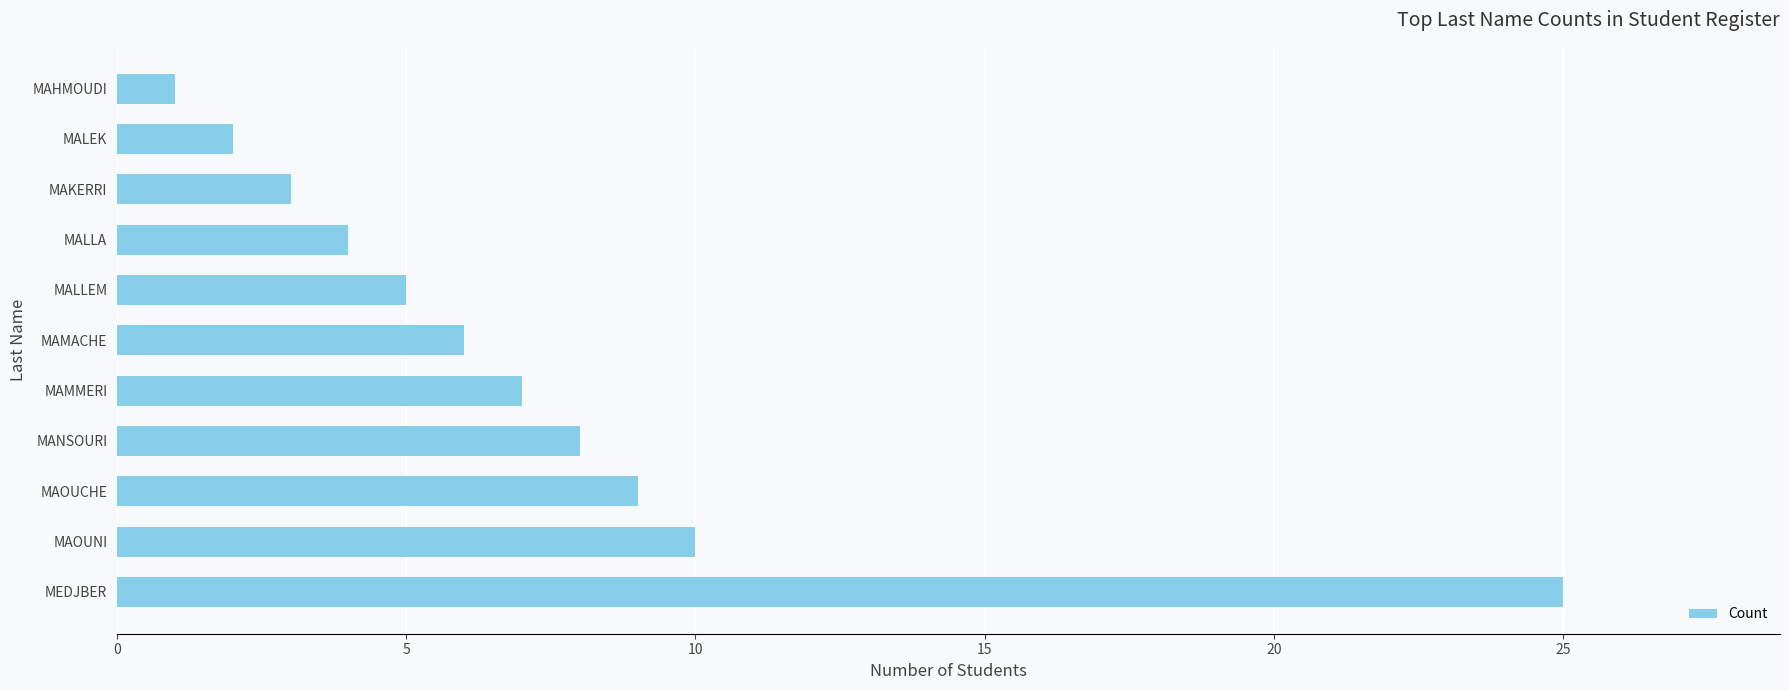

Reading top to bottom, list all the values displayed in this chart.

1	2	3	4	5	6	7	8	9	10	25